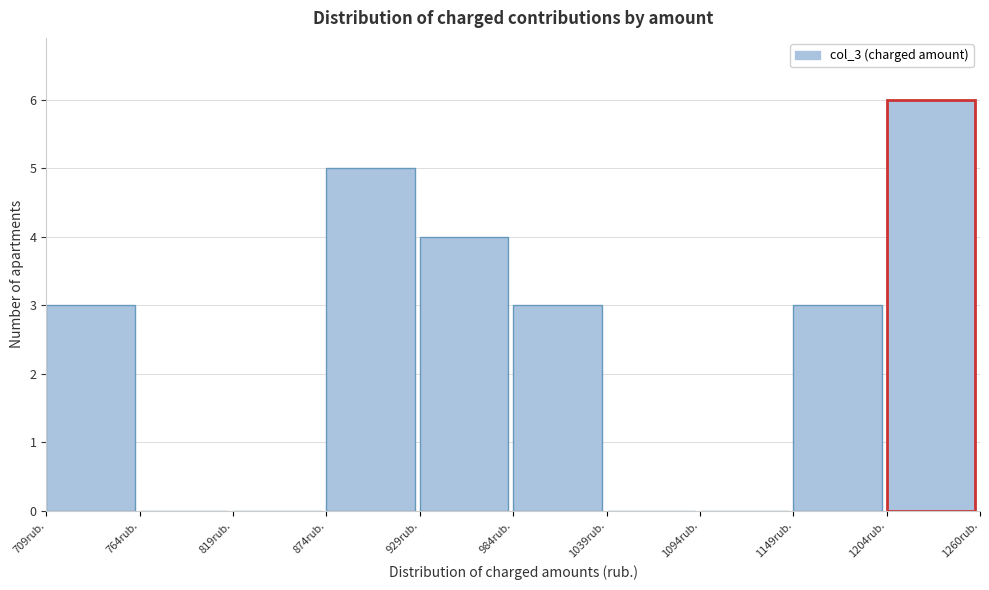

Reading left to right, transcribe this chart: for each bar, give the range it covers on the x-axis and its height. Neither the bar edges nor the heights are printed on the chart, so give them approximately, as read against the axes.

710 to 760: 3
760 to 820: 0
820 to 870: 0
870 to 930: 5
930 to 980: 4
980 to 1040: 3
1040 to 1090: 0
1090 to 1150: 0
1150 to 1200: 3
1200 to 1260: 6